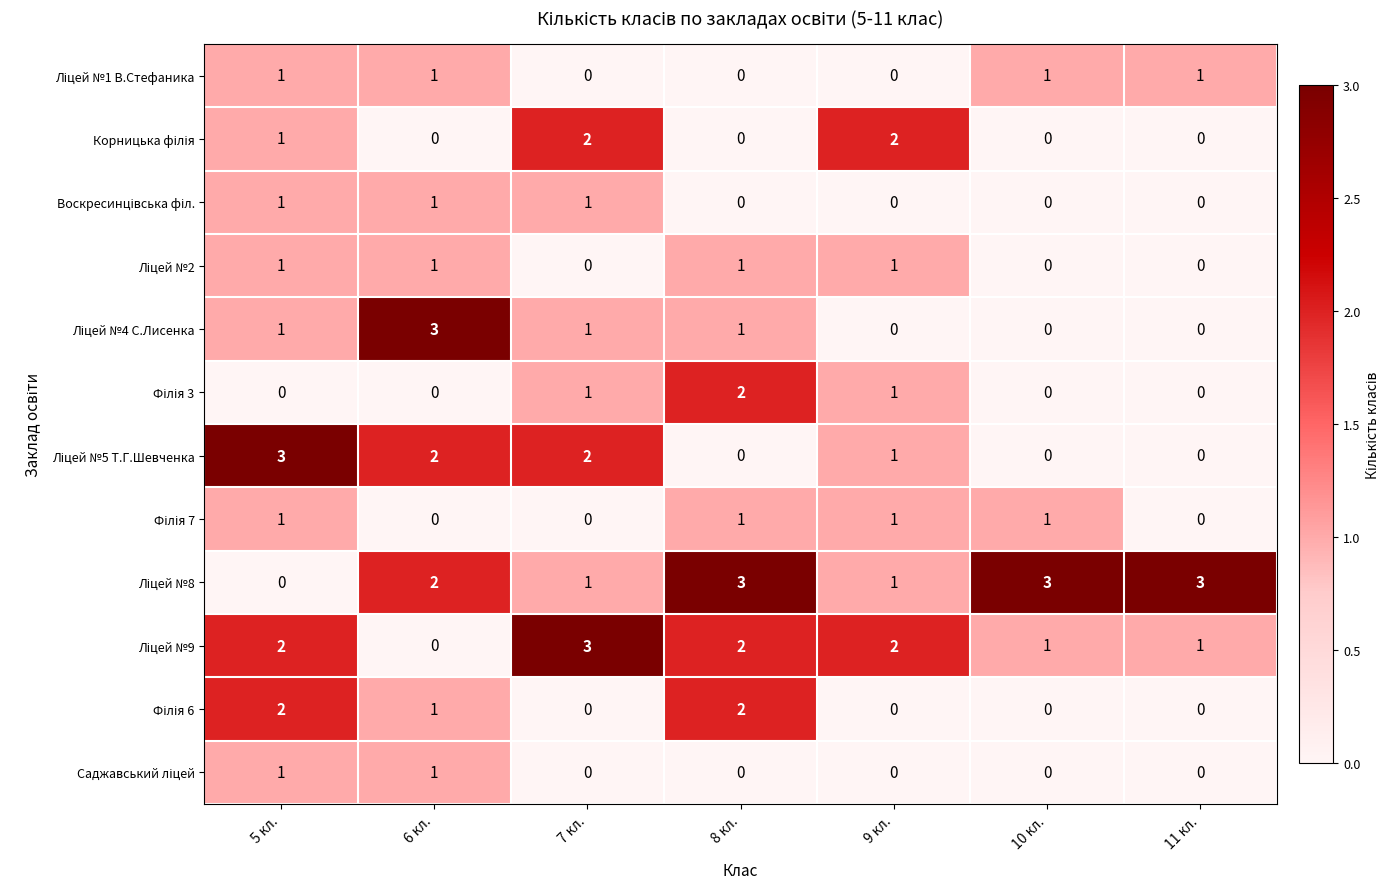

At which category is the sum across all series the highest?

5 кл.